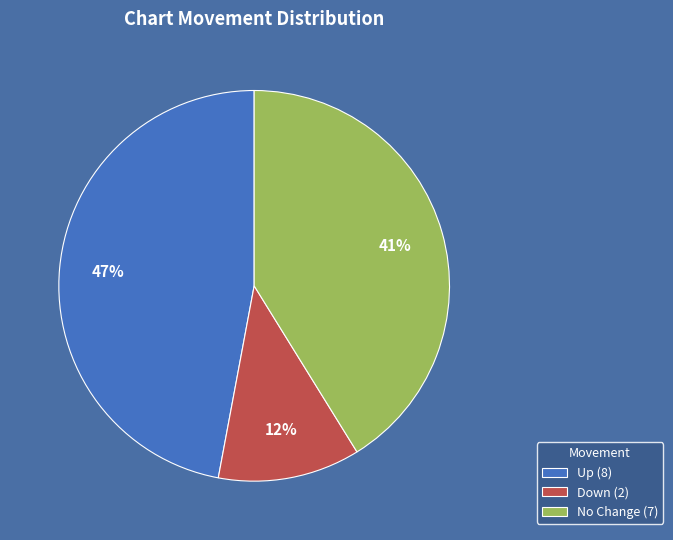

What is the largest slice in the pie chart?

Up (8)